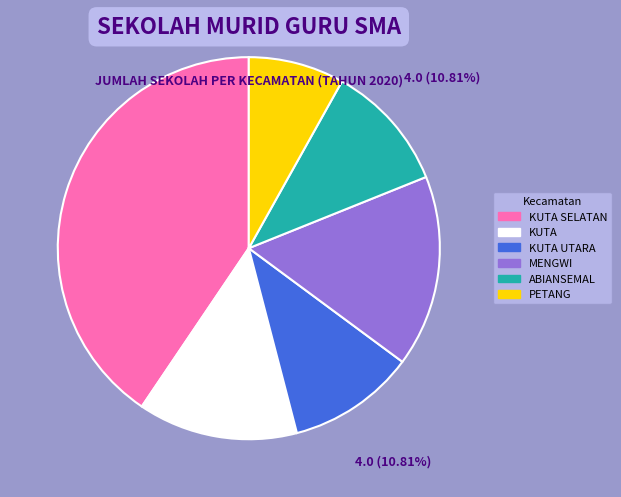

How many segments does this pie chart have?

6